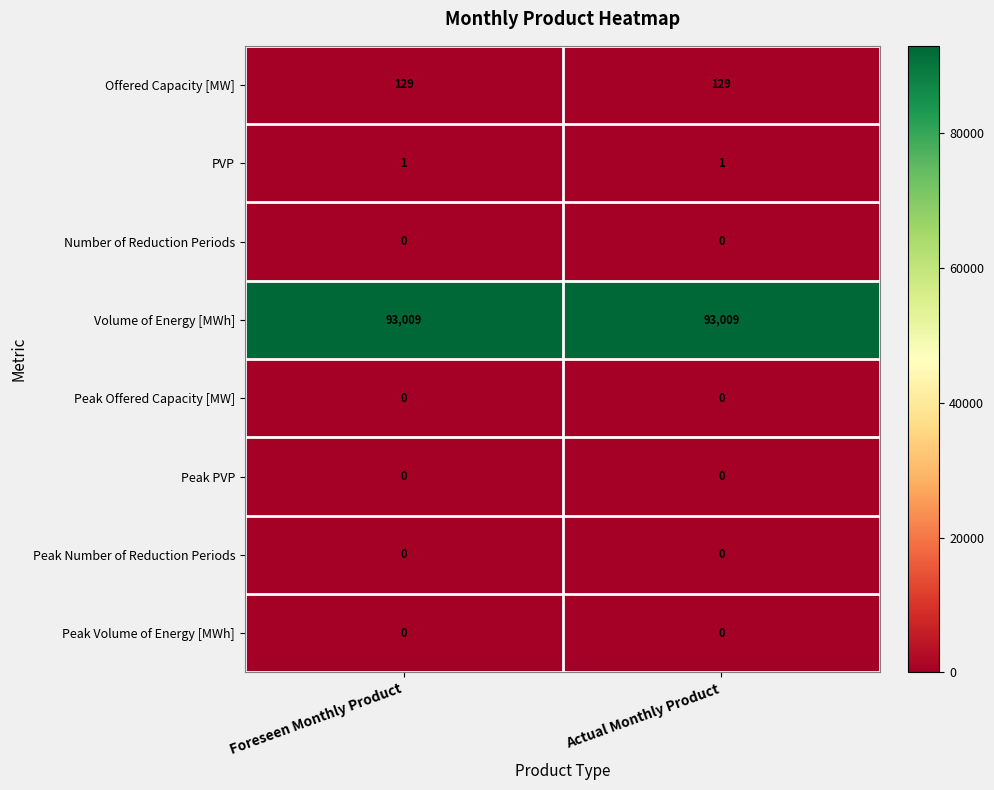

What is the difference between the highest and lowest values at Foreseen Monthly Product?

93009